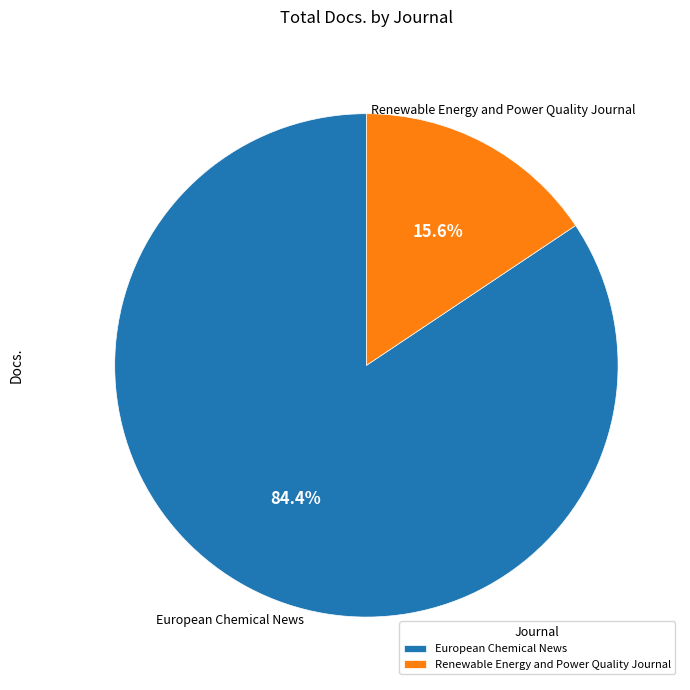

Do Renewable Energy and Power Quality Journal and European Chemical News together represent more than half of the pie?

Yes